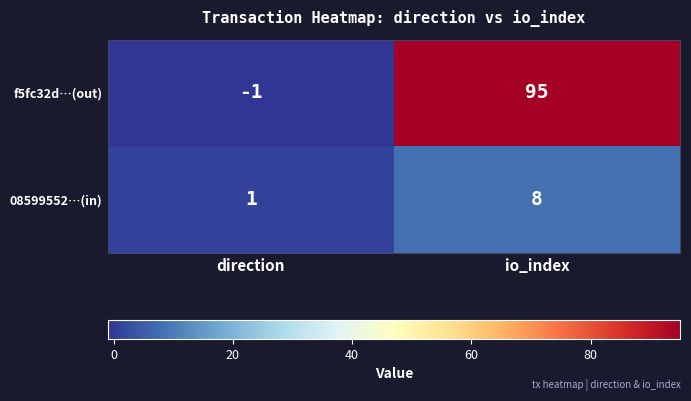

What is the sum of the 08599552…(in) values at io_index and direction?

9